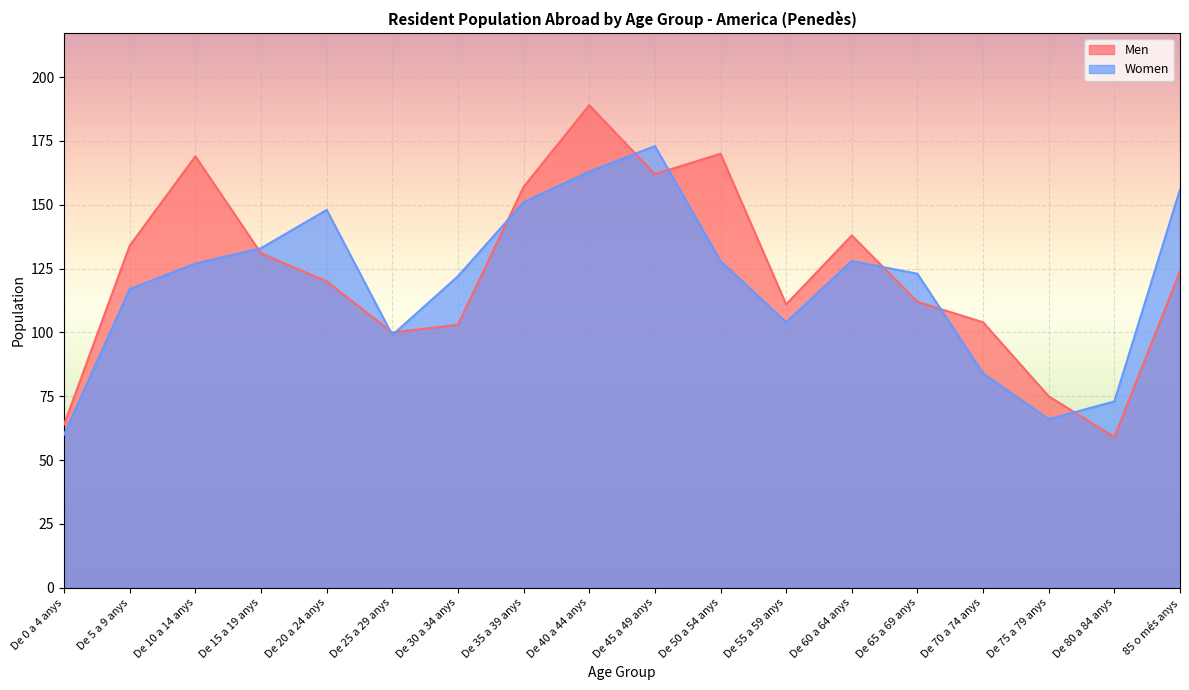

Where is the first local minimum for Men?

De 25 a 29 anys